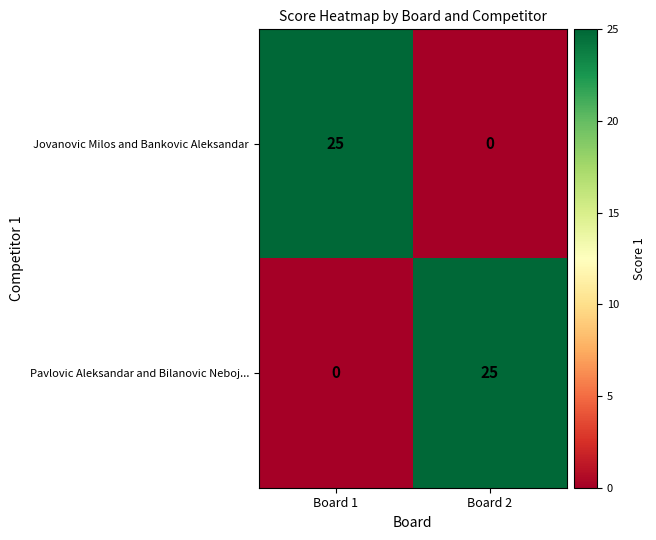

What is the total value across all series at Board 2?

25